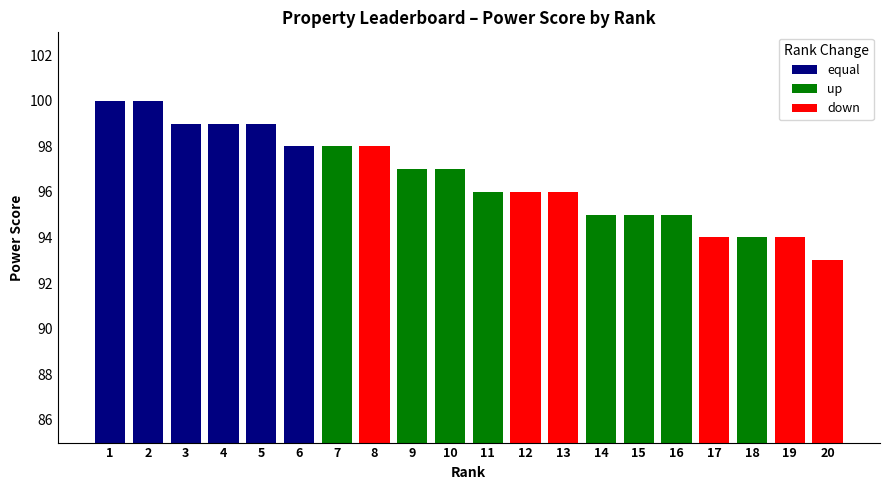

Rank the categories by value from lowest to highest.

20, 17, 18, 19, 14, 15, 16, 11, 12, 13, 9, 10, 6, 7, 8, 3, 4, 5, 1, 2